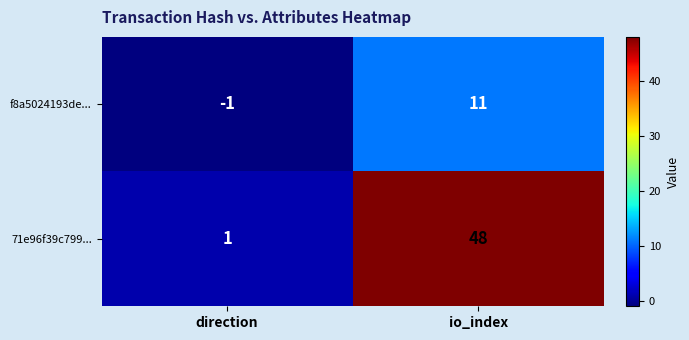

Reading left to right, extract all data points from this chart.

f8a5024193de...: direction=-1	io_index=11
71e96f39c799...: direction=1	io_index=48